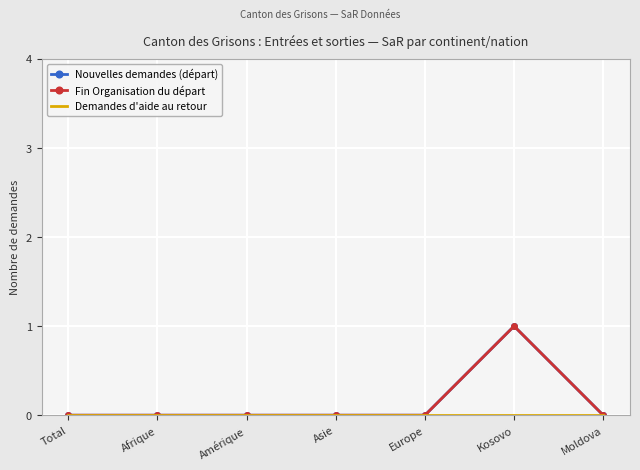

Is the value of Demandes d'aide au retour at Asie greater than the value of Fin Organisation du départ at Europe?

No